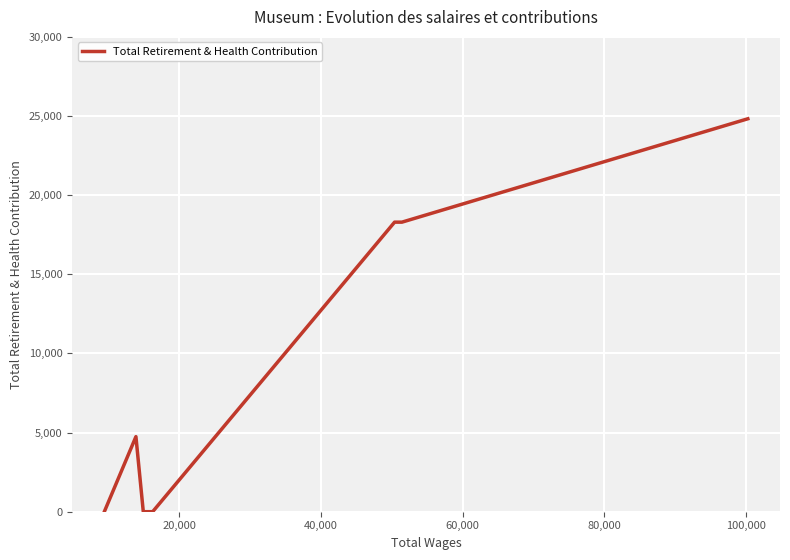

How many values are between 0 and 18294?

6